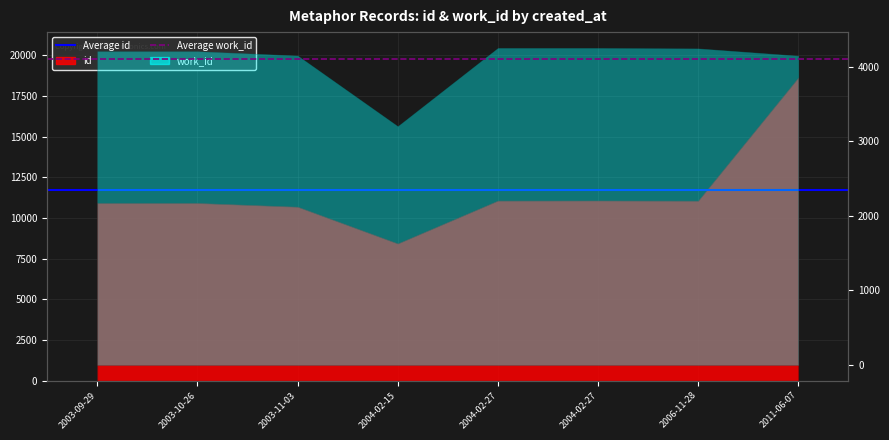

What is the label of the 1st point from the left?

2003-09-29